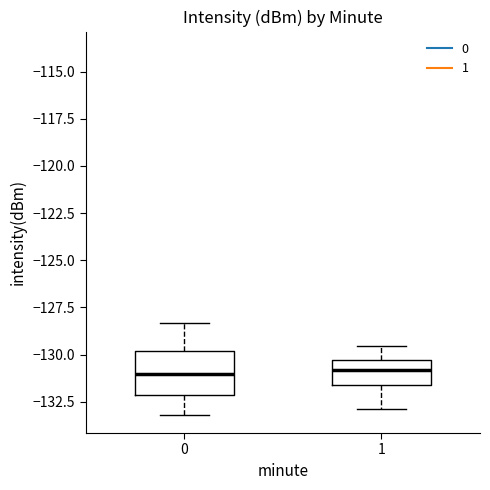

Reading left to right, transcribe this box plot: for each box, give where its median line is, the range the box spans, and where its two whiskers end, as read against the y-axis. The values are not printed on the chart, so give them approximately, as read against the axis.

0: median -131.0, box -132.0 to -130.0, whiskers -133.0 to -128.5
1: median -131.0, box -131.5 to -130.5, whiskers -133.0 to -129.5